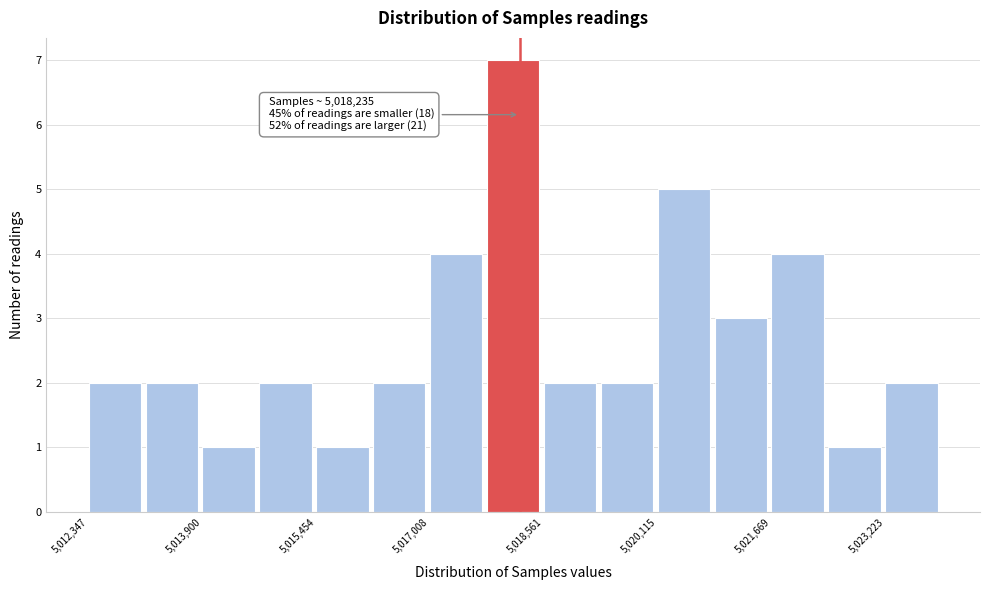

Read against the x-axis, roughly where is the centre of the tallest bar?

5018200